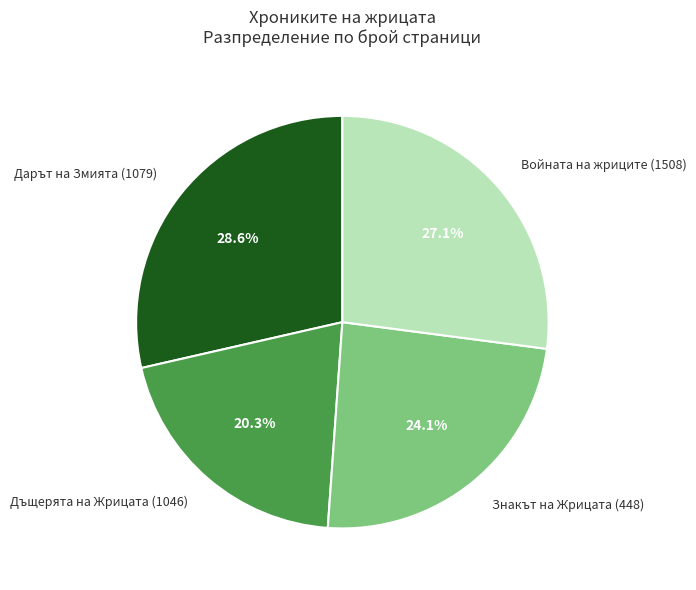

Is the sum of Дъщерята на Жрицата (1046) and Дарът на Змията (1079) greater than half?

No